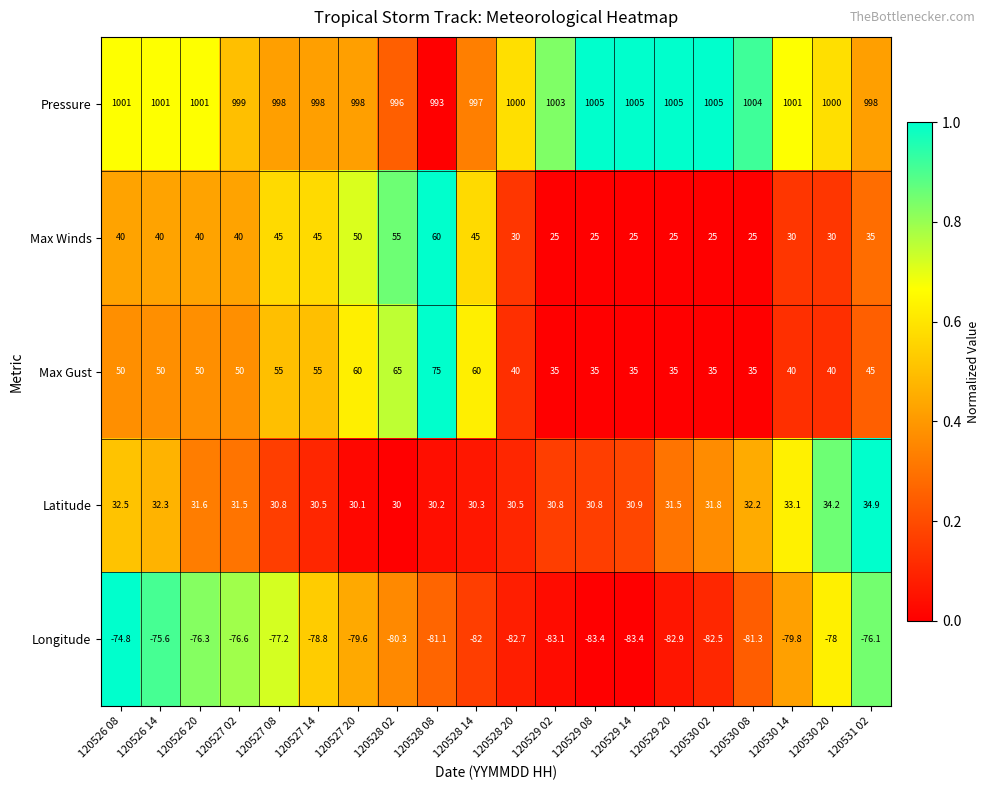

The value of Pressure at 120528 08 is 684.6. True or false?

False